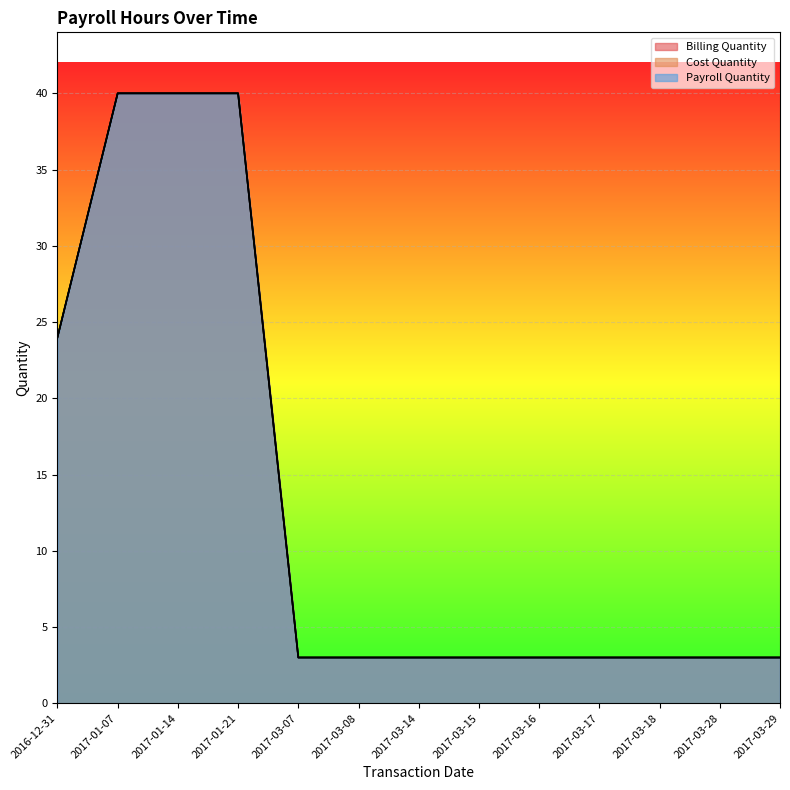

Is the value of Billing Quantity at 2017-01-21 greater than the value of Payroll Quantity at 2017-01-21?

No